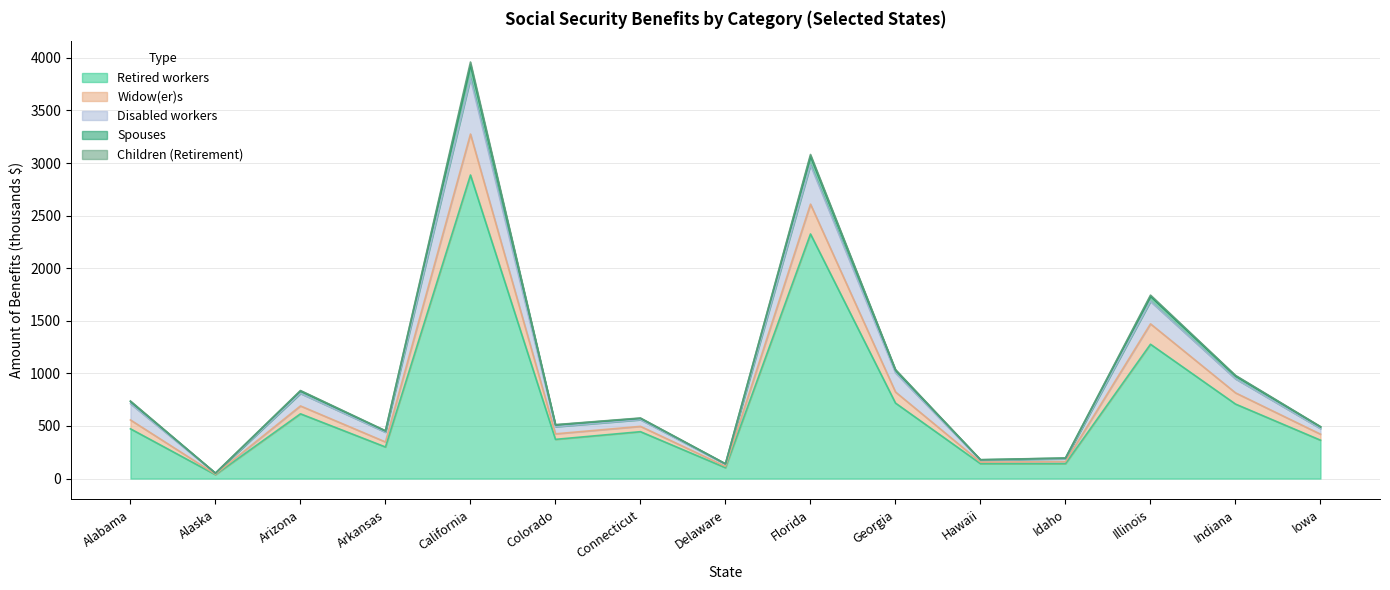

Which has a higher value, Florida or Delaware?

Florida